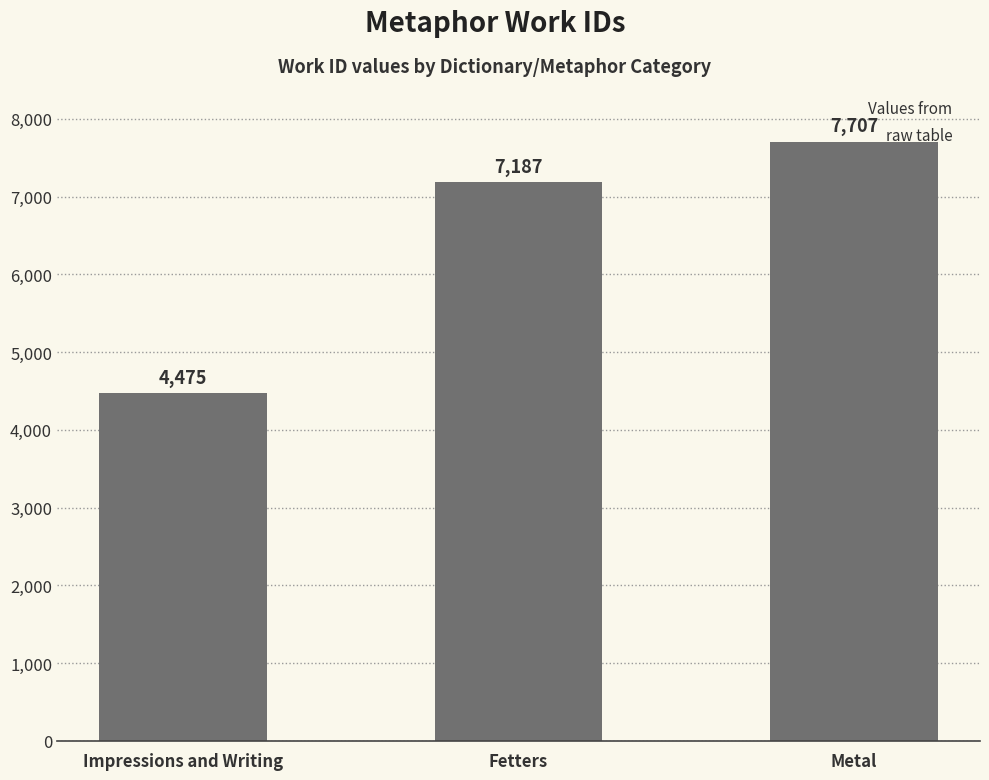

What position from the left is Impressions and Writing?

1